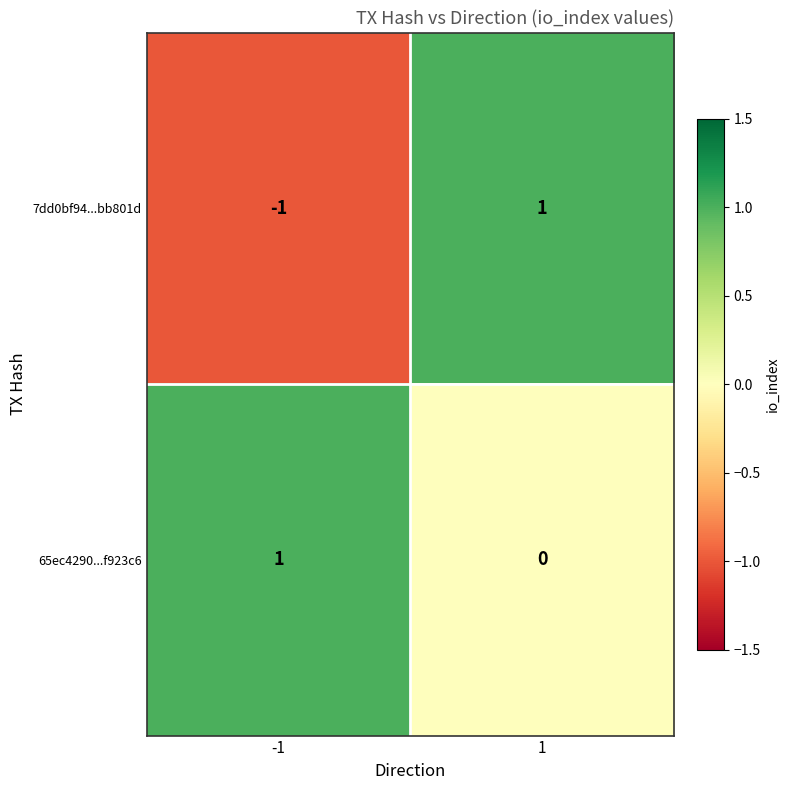

Reading left to right, what are all the values shown in this chart?

7dd0bf94...bb801d: -1	1
65ec4290...f923c6: 1	0